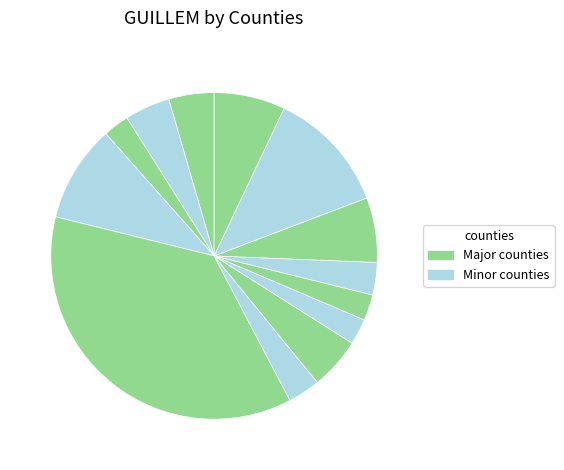

How many segments does this pie chart have?

13